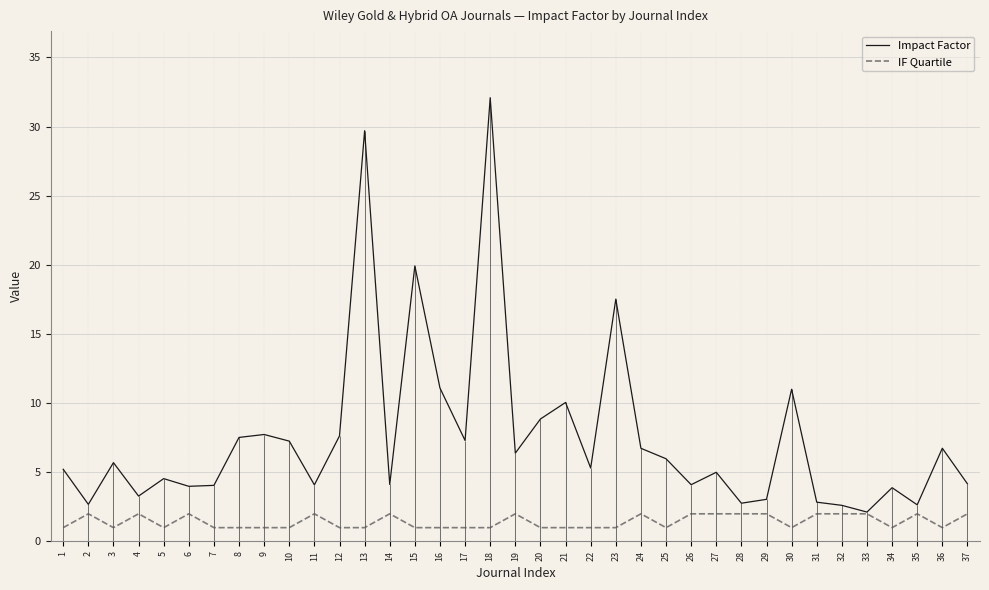

True or false: Impact Factor and IF Quartile intersect in this chart.

False